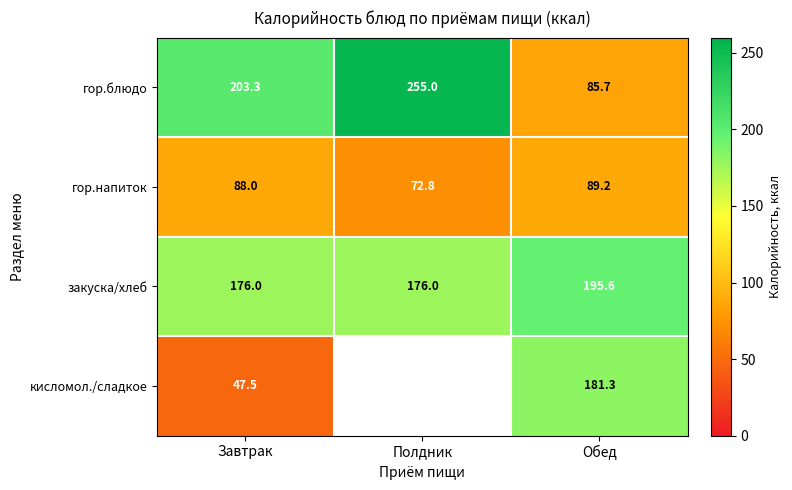

True or false: гор.блюдо has a value of 91.4 at Завтрак.

False